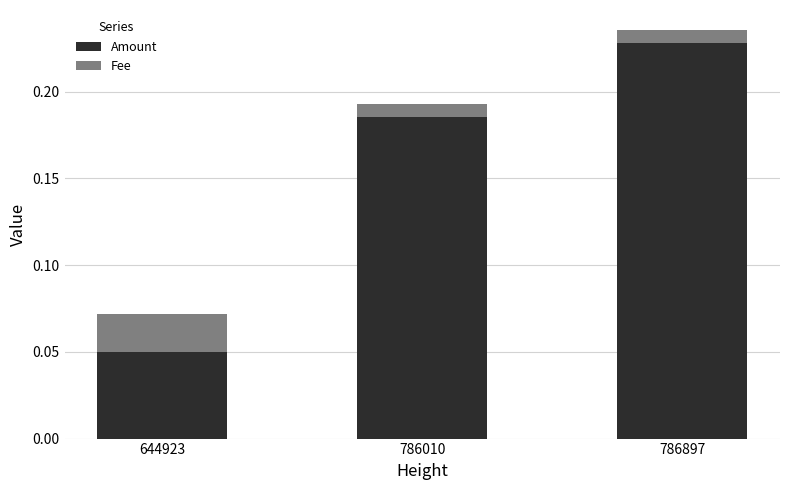

What is the sum of all Amount values?

0.5